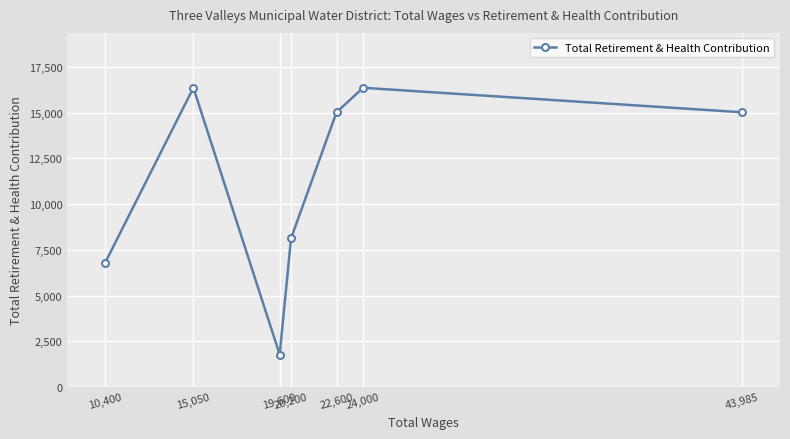

Reading left to right, extract all data points from this chart.

10,400=6802	15,050=16356	19,600=1778	20,200=8132	22,600=15018	24,000=16356	43,985=15018